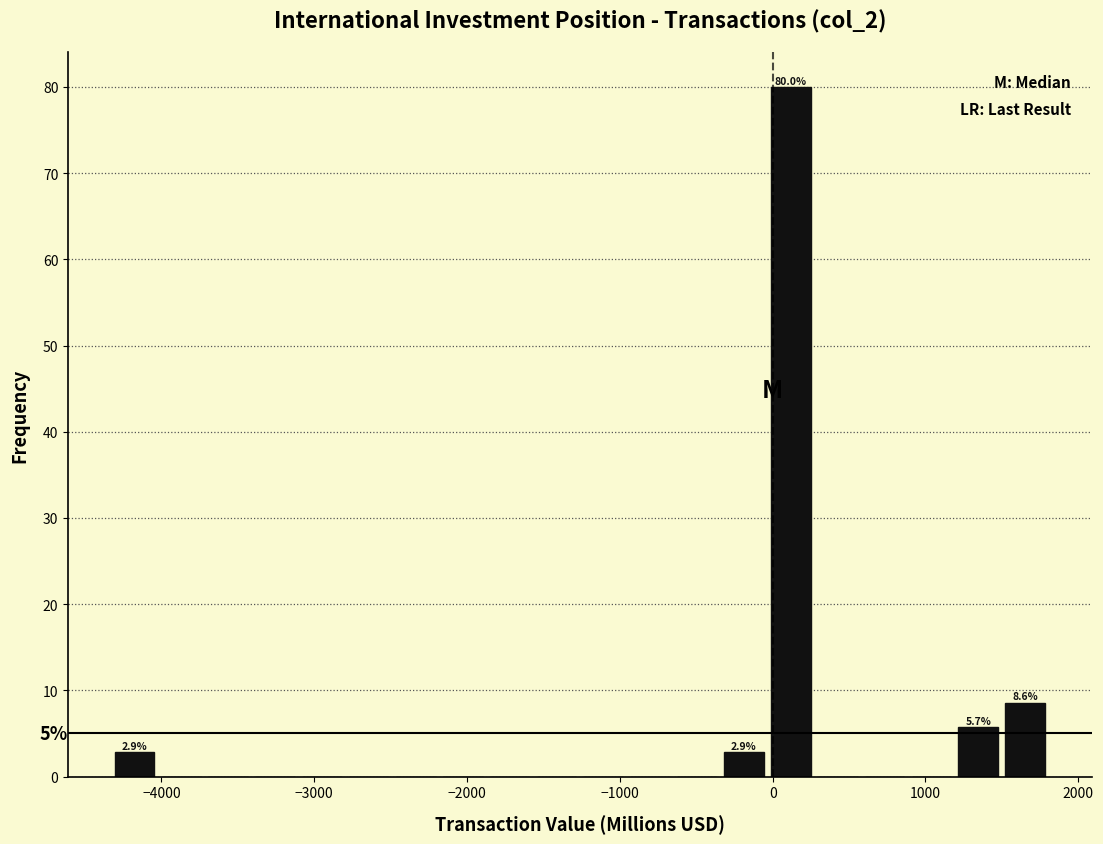

Read against the x-axis, roughly where is the centre of the tallest bar?

100